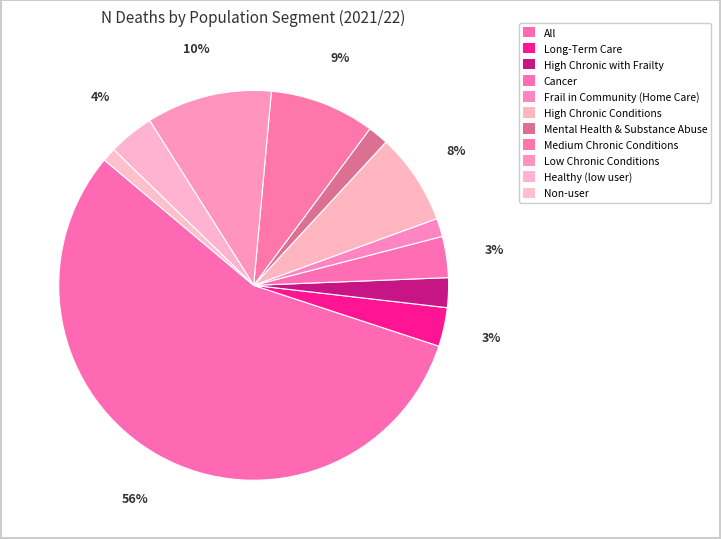

How many segments does this pie chart have?

11